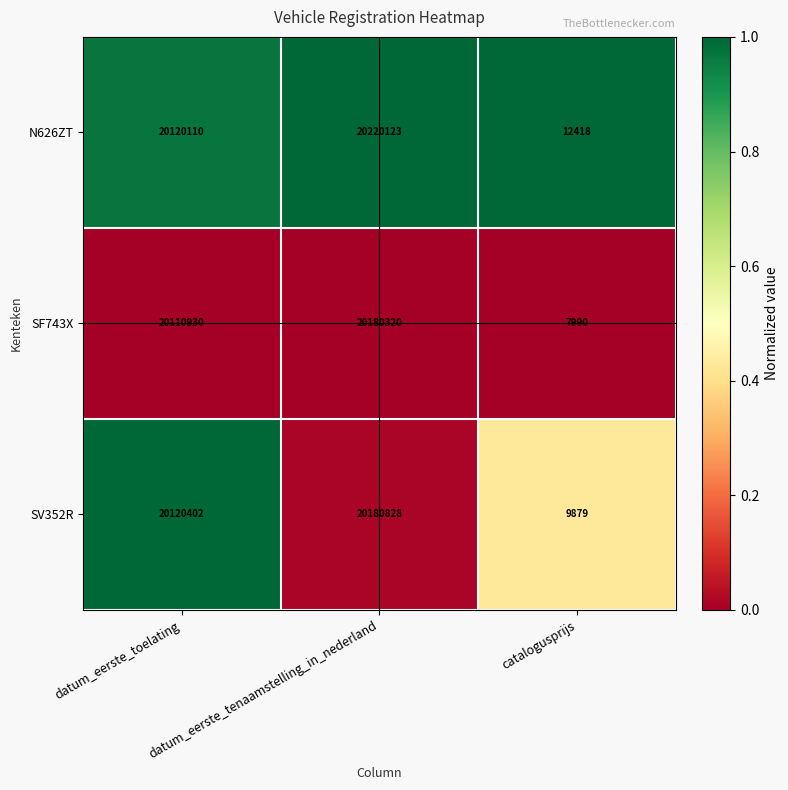

What is the difference between the highest and lowest values at datum_eerste_tenaamstelling_in_nederland?

39803